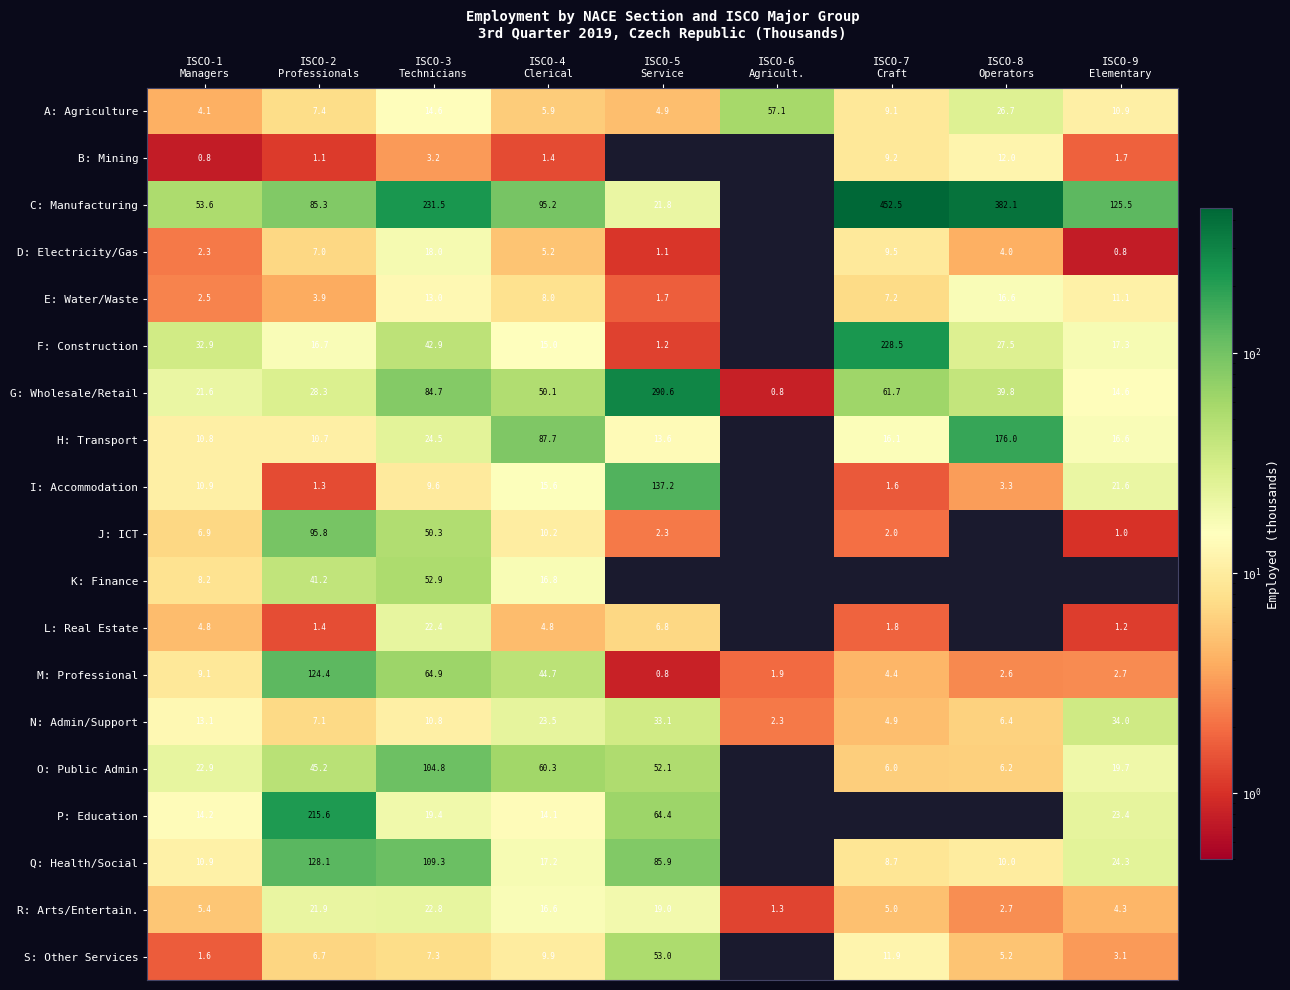

What is the minimum value shown in the chart?

0.8